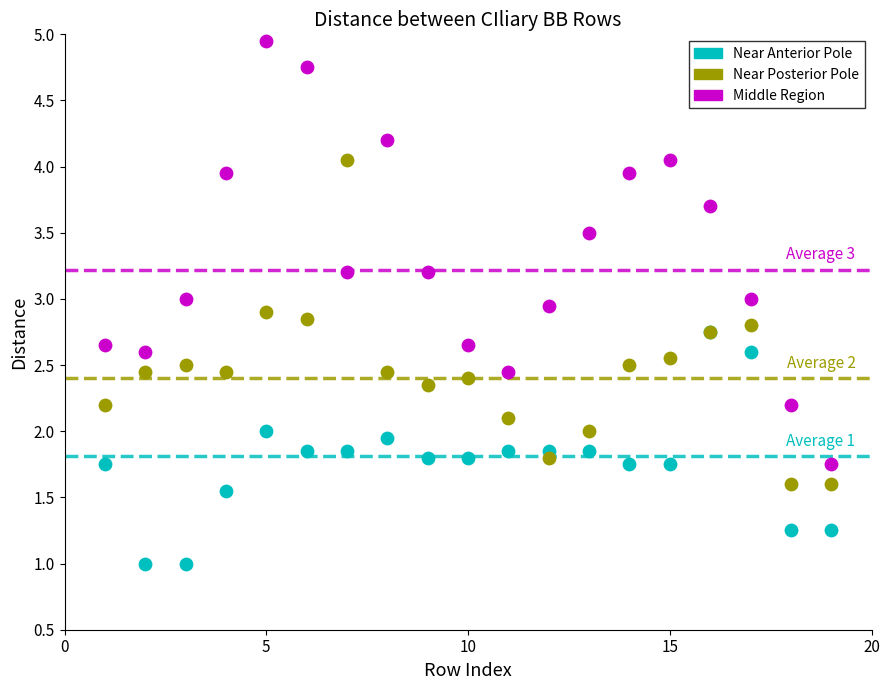

What are all the series names shown in the legend?

Near Anterior Pole, Near Posterior Pole, Middle Region